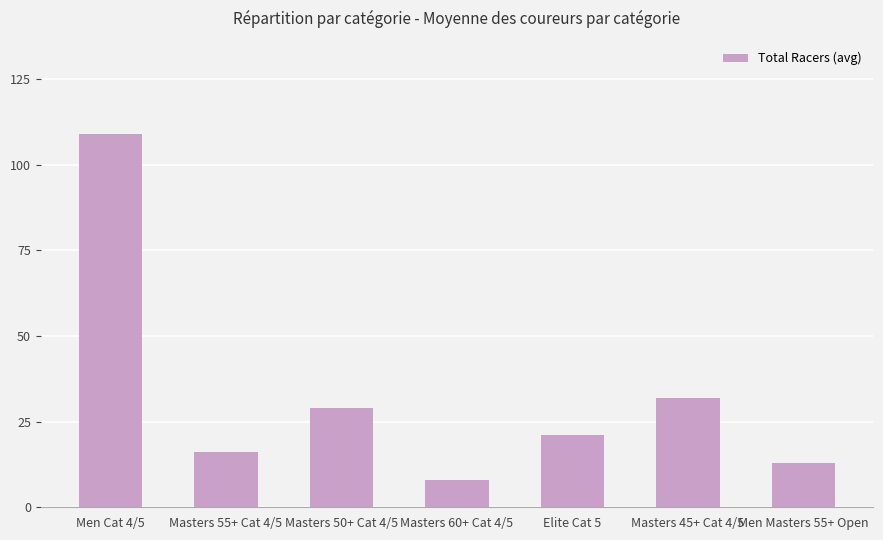

The chart shows a value of 5 at Elite Cat 5. True or false?

False